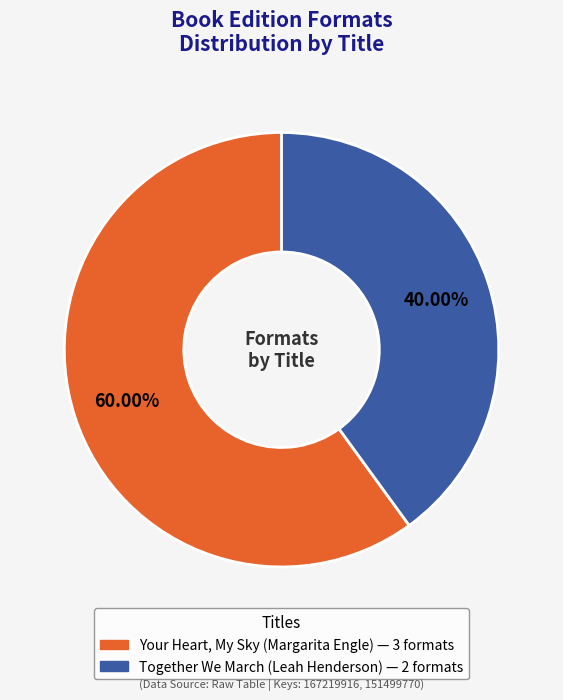

How many slices are in this pie chart?

2